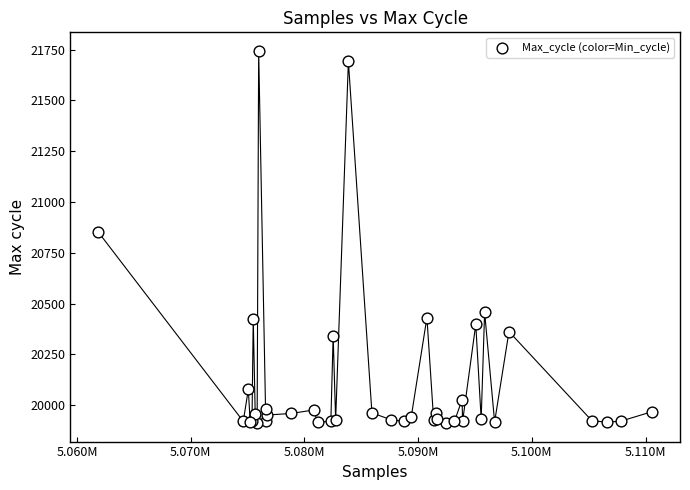

What Y value in the scatter plot is closest to 20828?

20853